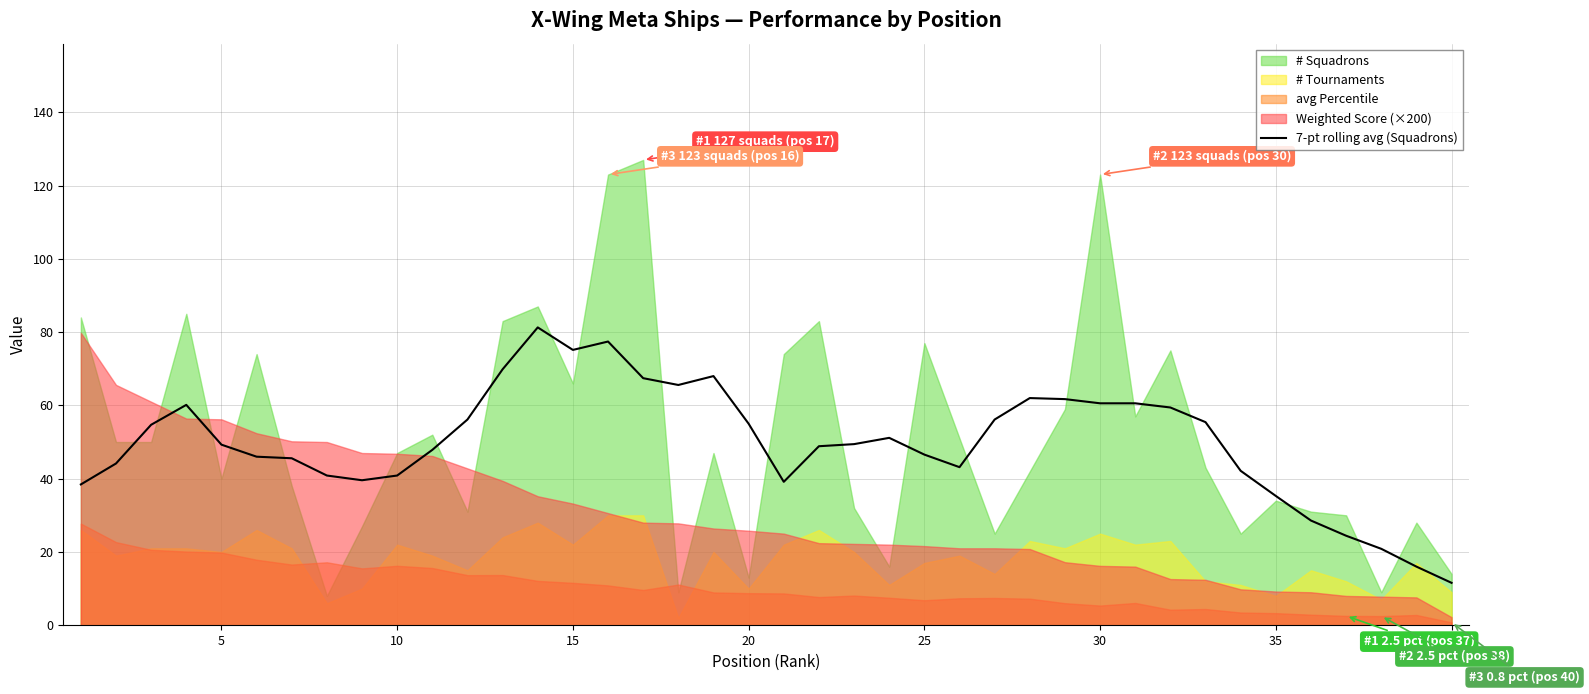

At which label does 7-pt rolling avg (Squadrons) reach its minimum?

40